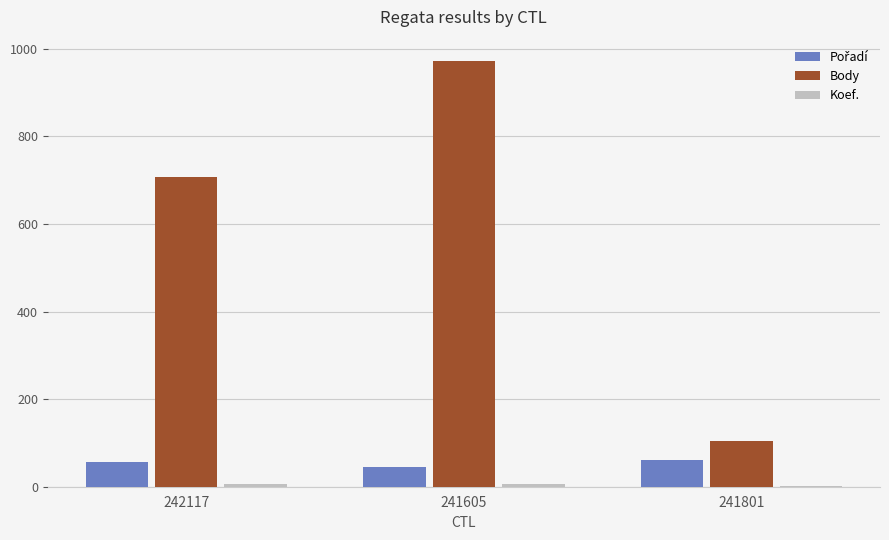

At which label is Body closest to 538?

242117